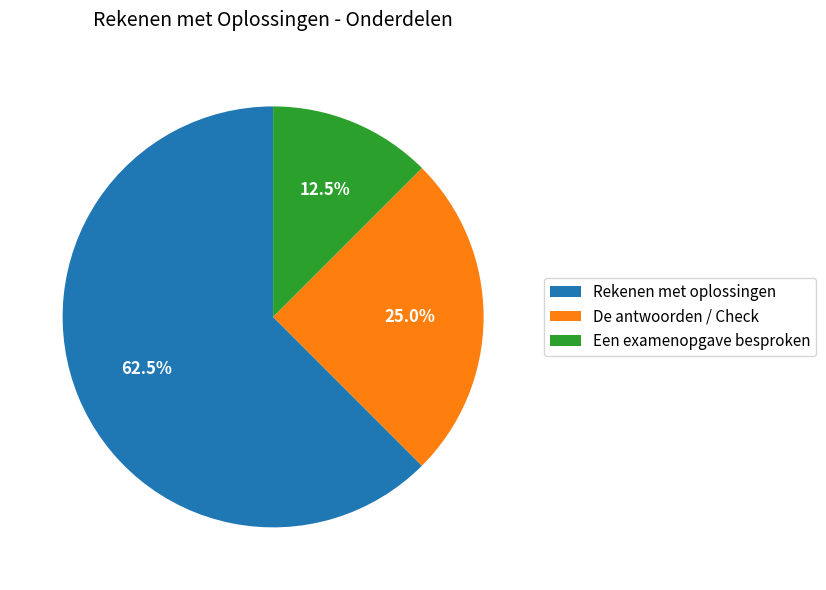

Combined, what portion of the pie is Rekenen met oplossingen and De antwoorden / Check?

87.5%